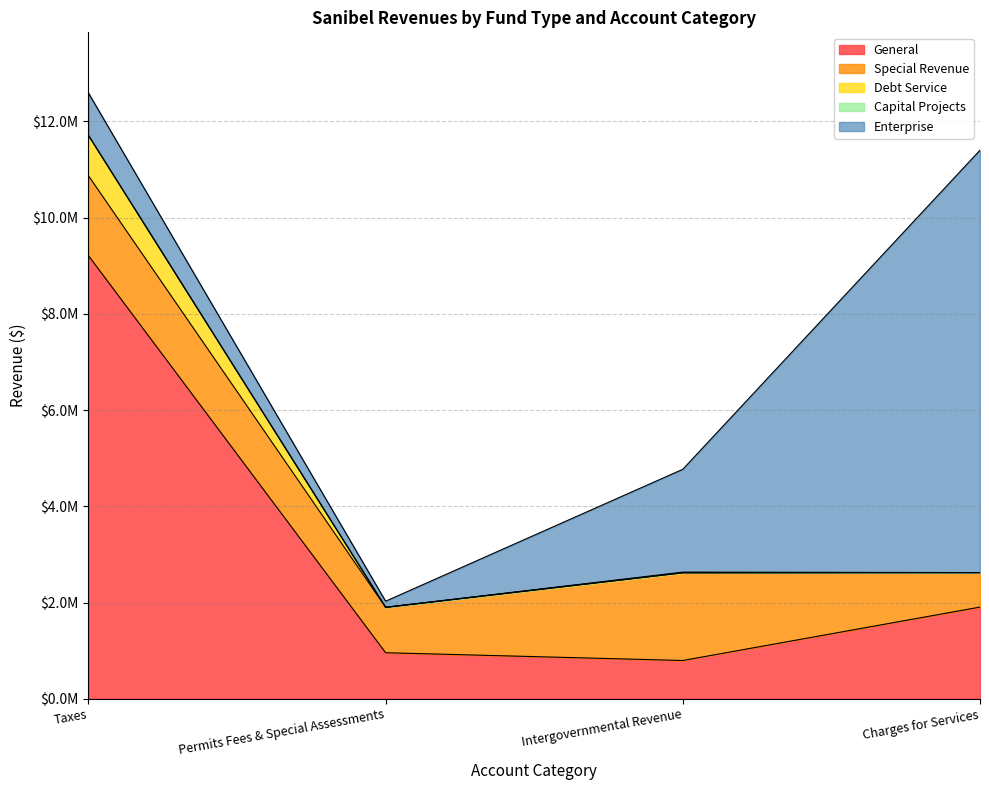

Which has a higher value, Taxes or Permits Fees & Special Assessments?

Taxes